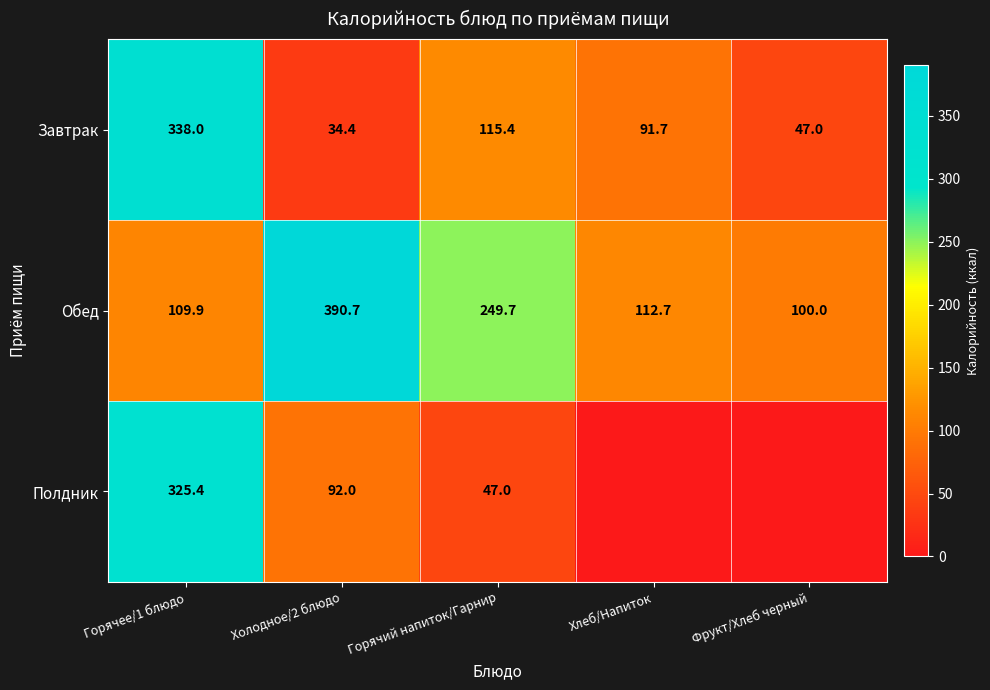

How many data points does each series have?

5